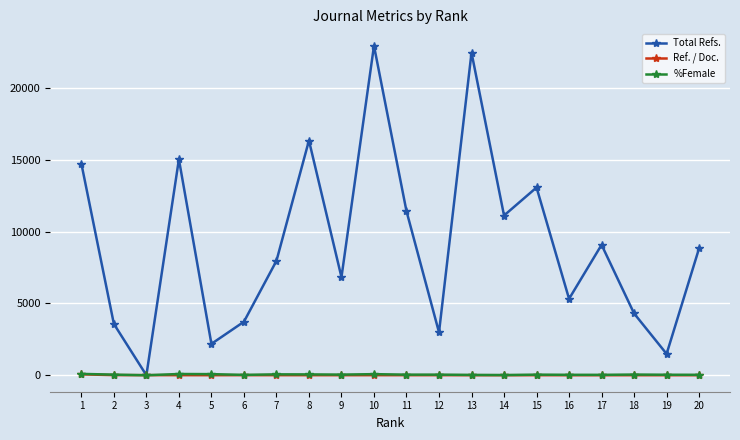

What is the highest value of the Total Refs. series?

22952